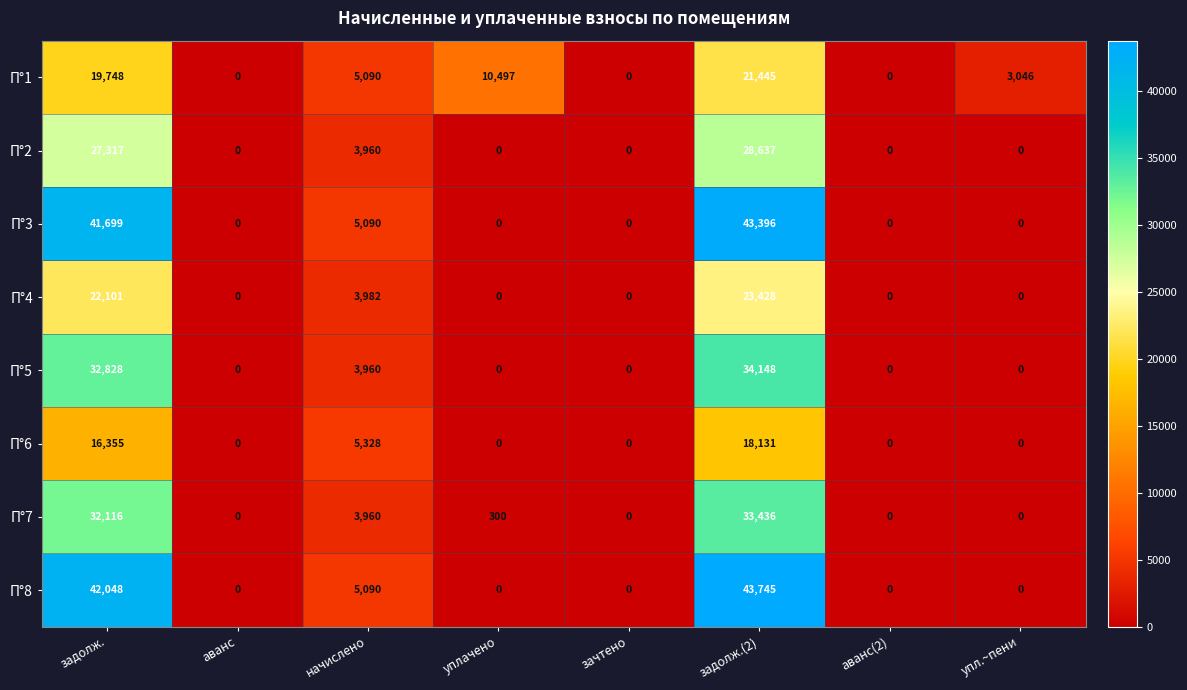

Read the П°2 value at задолж., to the nearest 100.

27300